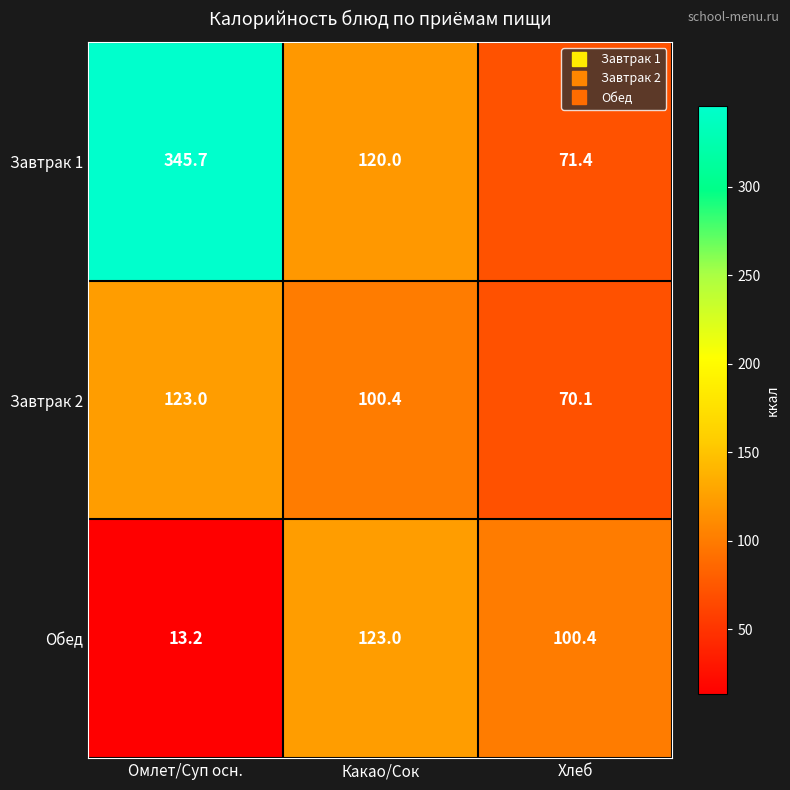

How many series are shown in this chart?

3